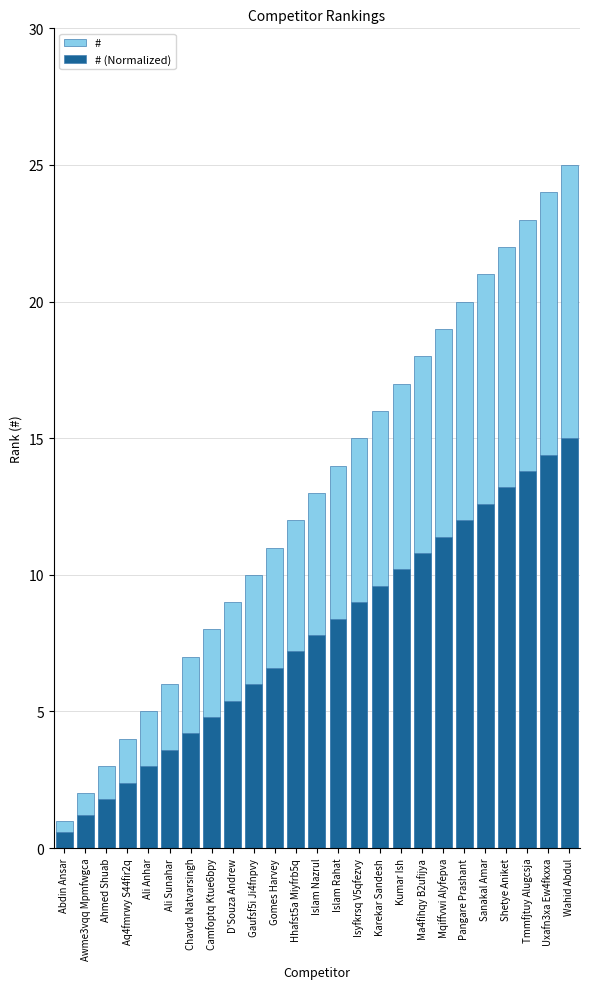

What is the total value across all series at Wahid Abdul?

40.0